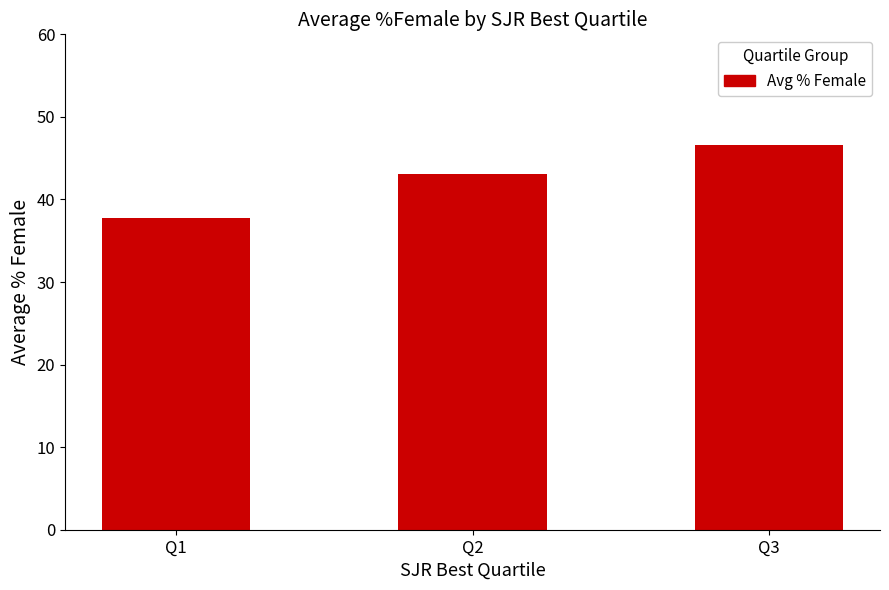

What is the value of the 3rd bar from the left?

46.5